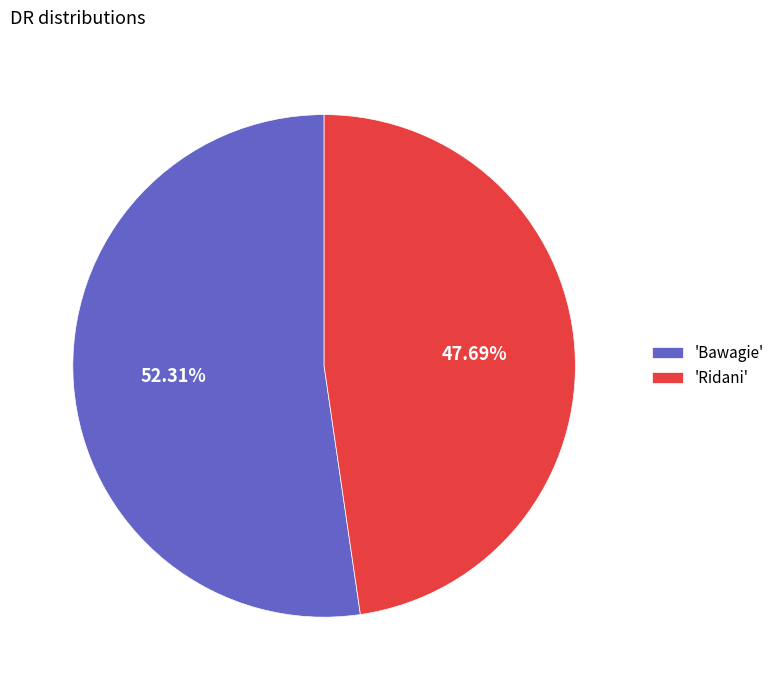

To the nearest percent, what is the average slice percentage?

50%